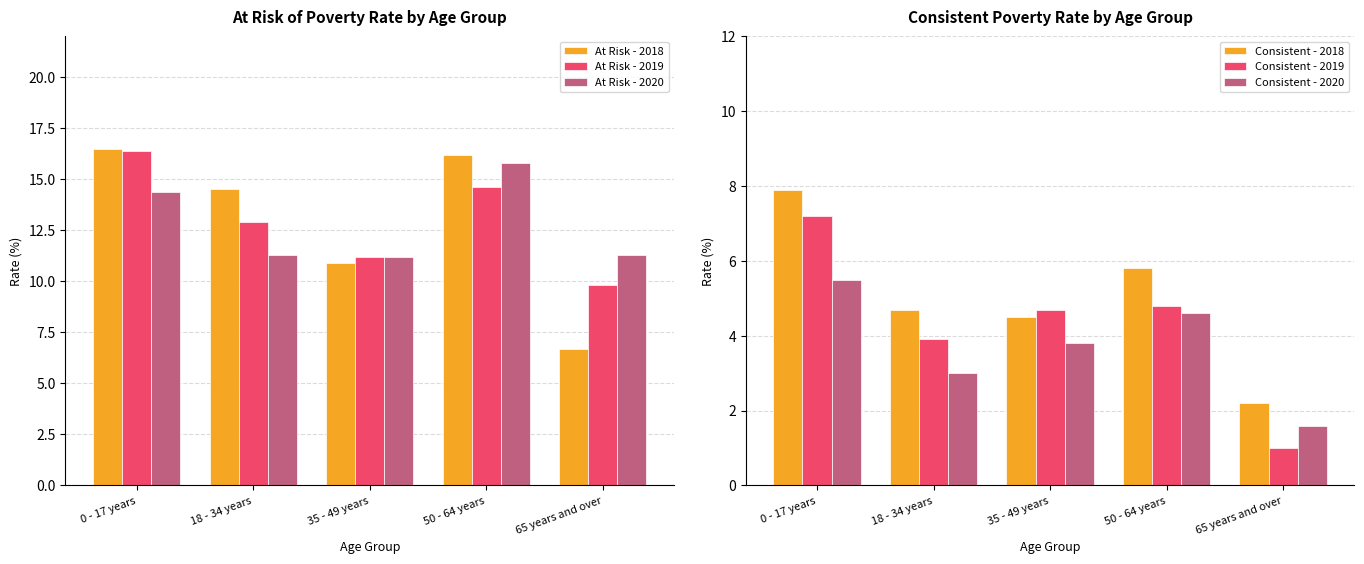

Reading left to right, transcribe all the data shown in this chart.

At Risk - 2018: 0 - 17 years=16.5	18 - 34 years=14.5	35 - 49 years=10.9	50 - 64 years=16.2	65 years and over=6.7
At Risk - 2019: 0 - 17 years=16.4	18 - 34 years=12.9	35 - 49 years=11.2	50 - 64 years=14.6	65 years and over=9.8
At Risk - 2020: 0 - 17 years=14.4	18 - 34 years=11.3	35 - 49 years=11.2	50 - 64 years=15.8	65 years and over=11.3
Consistent - 2018: 0 - 17 years=7.9	18 - 34 years=4.7	35 - 49 years=4.5	50 - 64 years=5.8	65 years and over=2.2
Consistent - 2019: 0 - 17 years=7.2	18 - 34 years=3.9	35 - 49 years=4.7	50 - 64 years=4.8	65 years and over=1.0
Consistent - 2020: 0 - 17 years=5.5	18 - 34 years=3.0	35 - 49 years=3.8	50 - 64 years=4.6	65 years and over=1.6